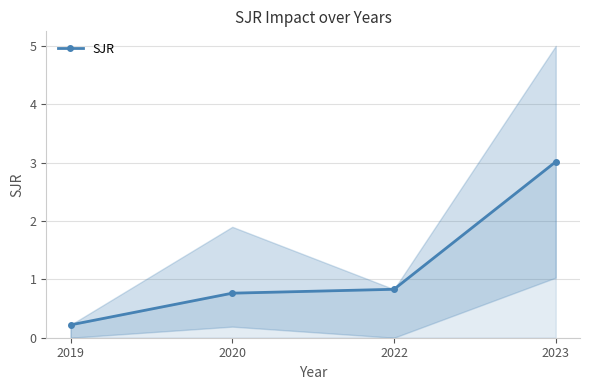

Which has a higher value, 2023 or 2019?

2023